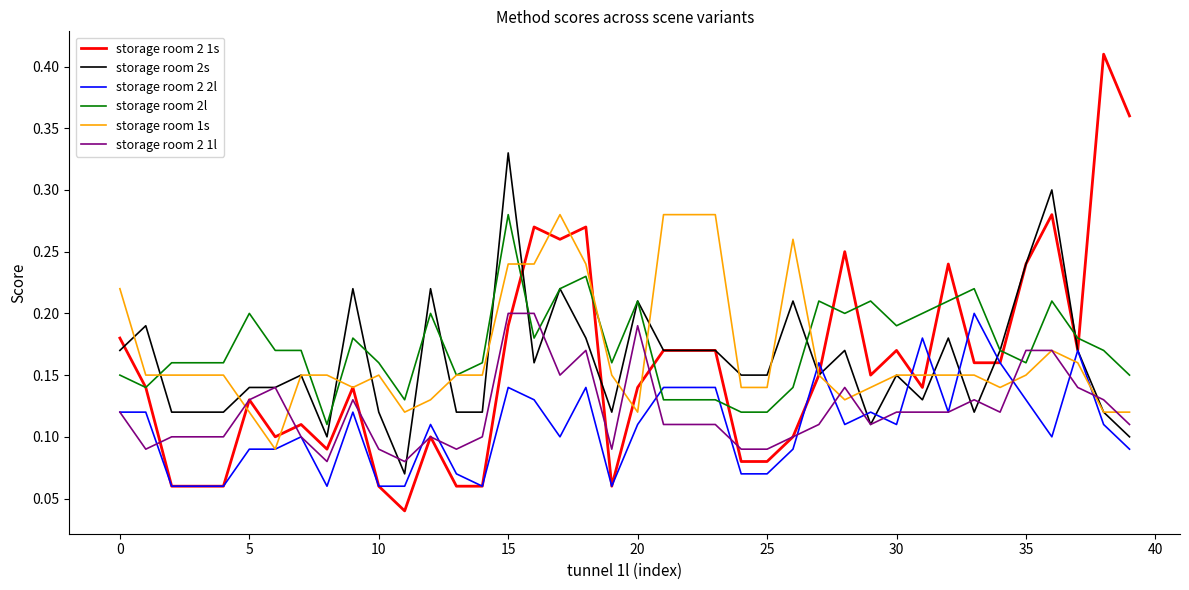

After their last crossing, which series has the higher values: storage room 2 2l or storage room 2s?

storage room 2s